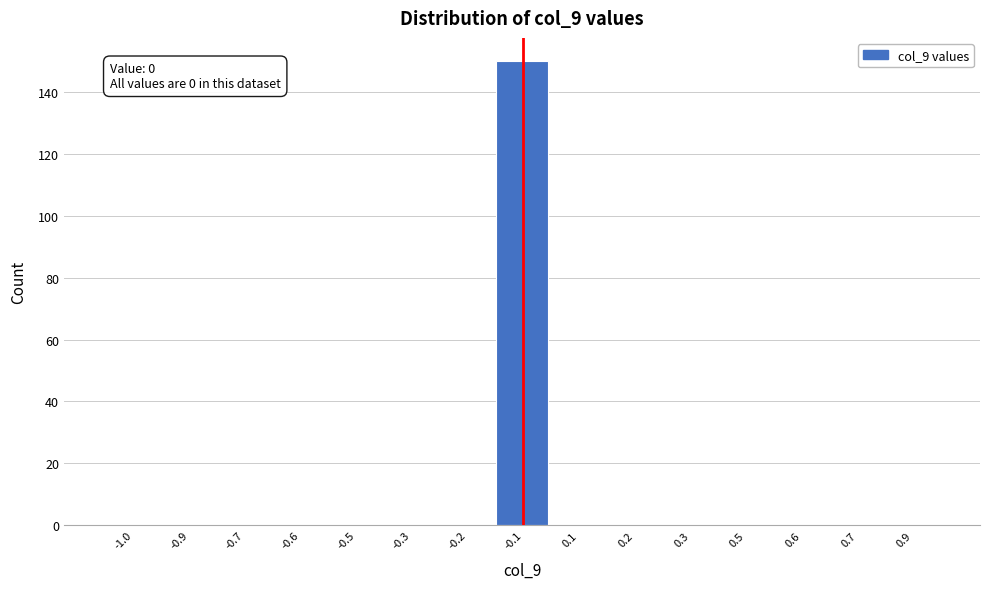

Reading right to left, extract all data points from this chart.

0.9=0	0.7=0	0.6=0	0.5=0	0.3=0	0.2=0	0.1=0	-0.1=150	-0.2=0	-0.3=0	-0.5=0	-0.6=0	-0.7=0	-0.9=0	-1.0=0